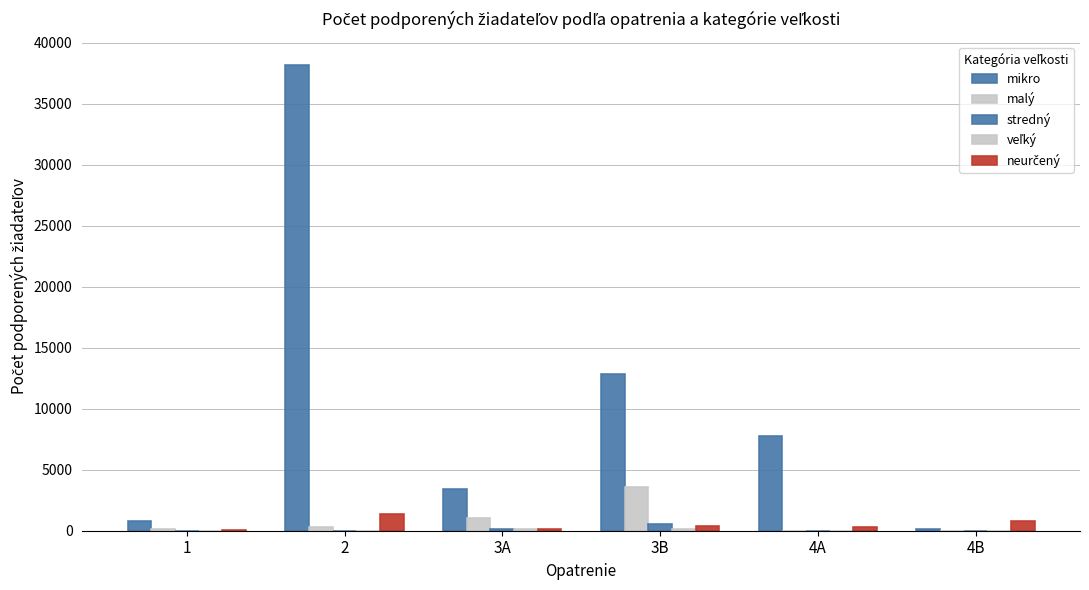

List the series in order of their peak value, lowest first.

veľký, stredný, neurčený, malý, mikro